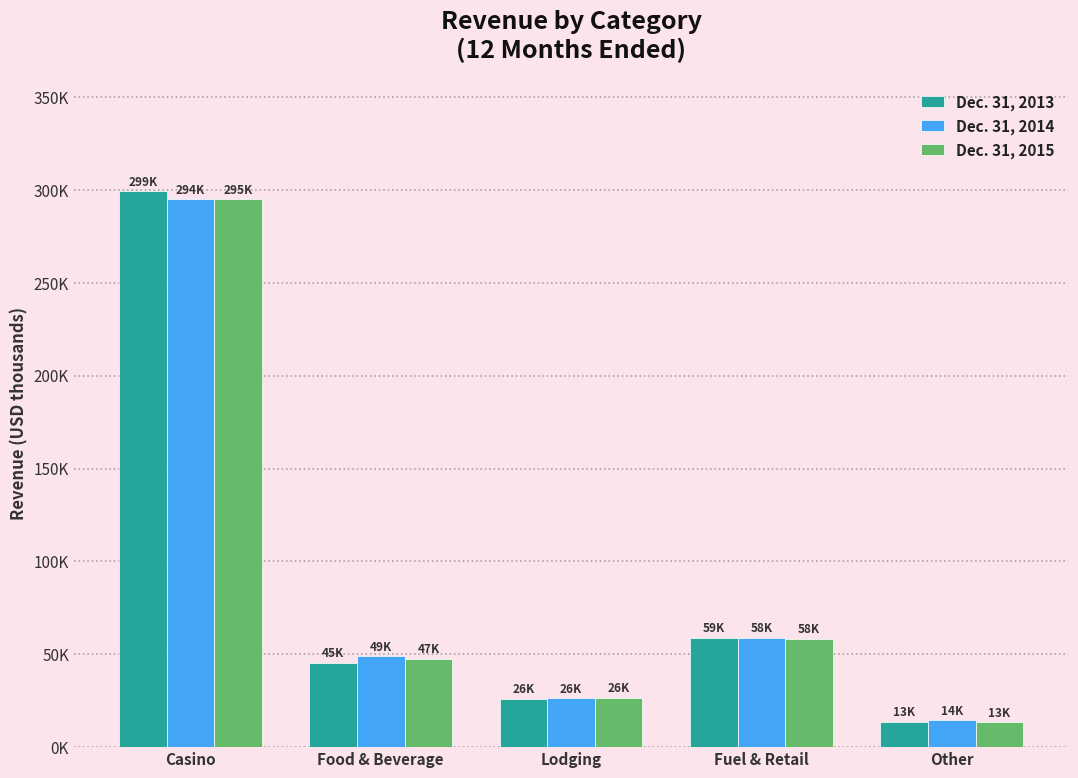

What is the maximum value shown in the chart?

299216